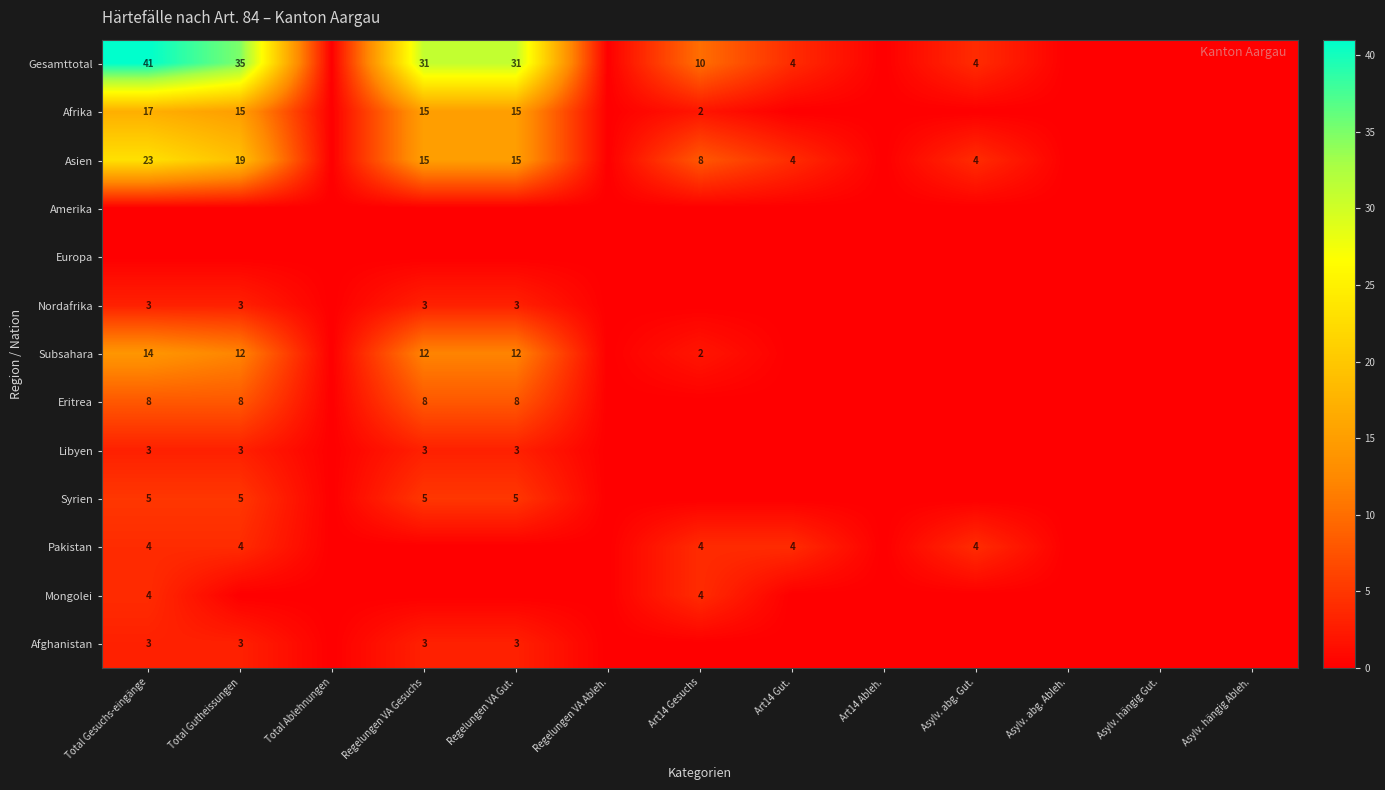

True or false: Eritrea has a value of 8 at Regelungen VA Gesuchs.

True